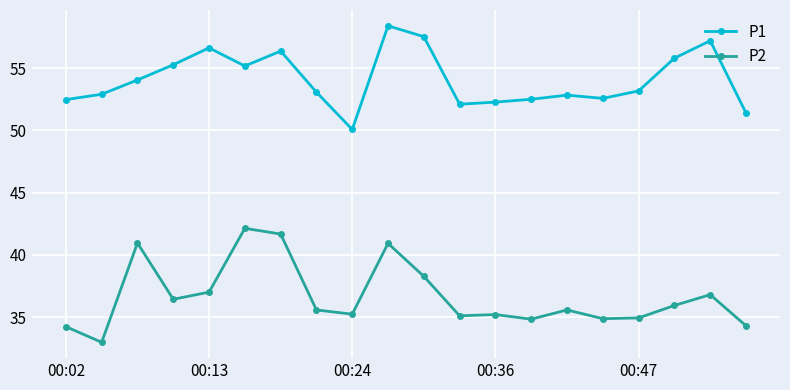

Count the number of categories in the chart.

20